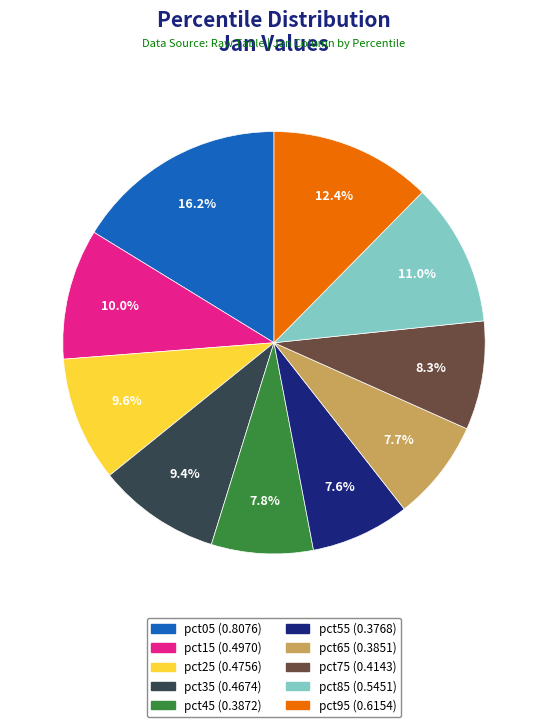

Do pct65 and pct15 together represent more than half of the pie?

No